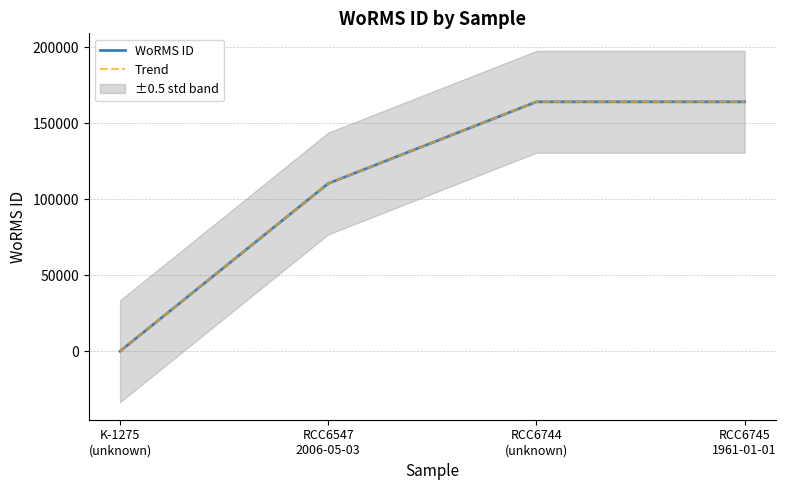

What is the difference between the maximum and minimum values in the WoRMS ID series?

164053